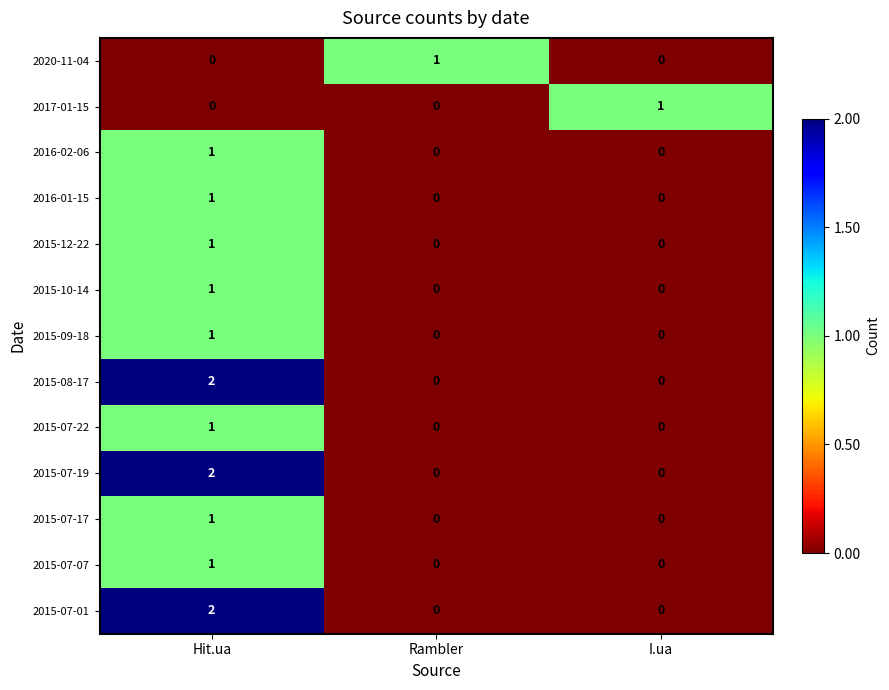

At how many categories does at least one series exceed 0?

3